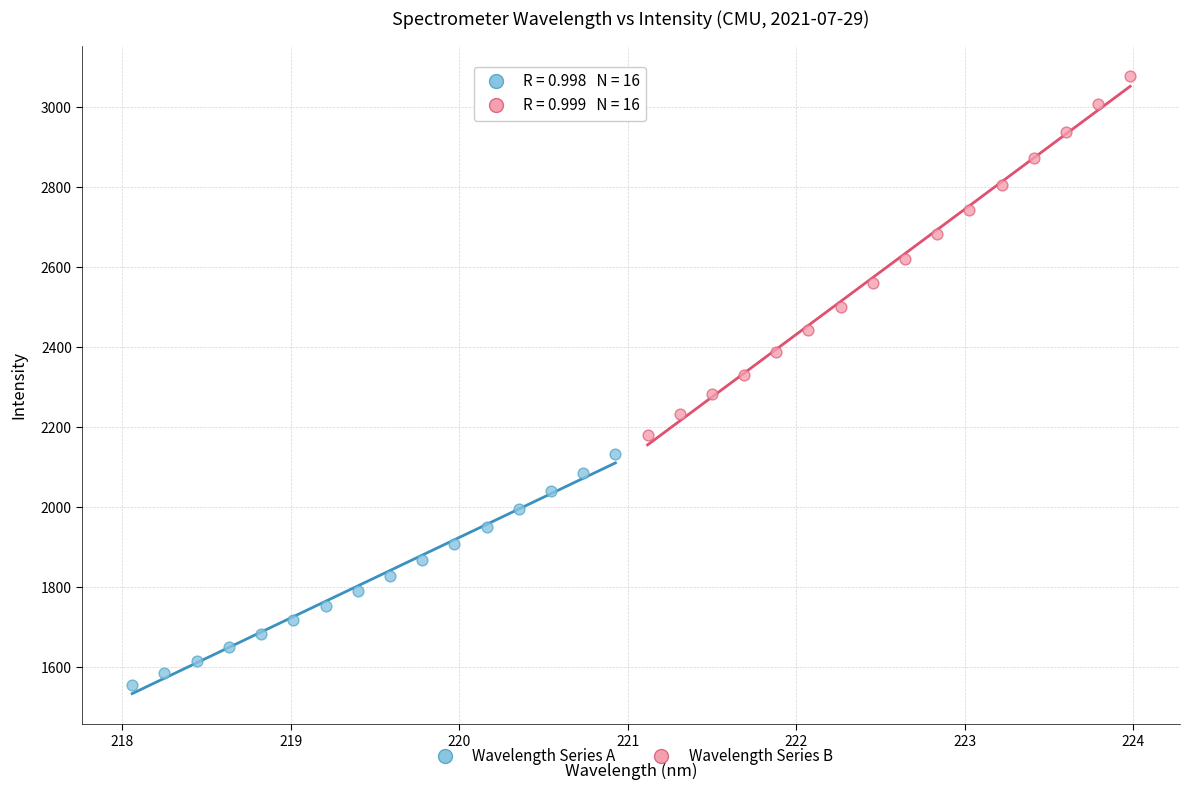

Which series contains the highest Y value?

Wavelength Series B